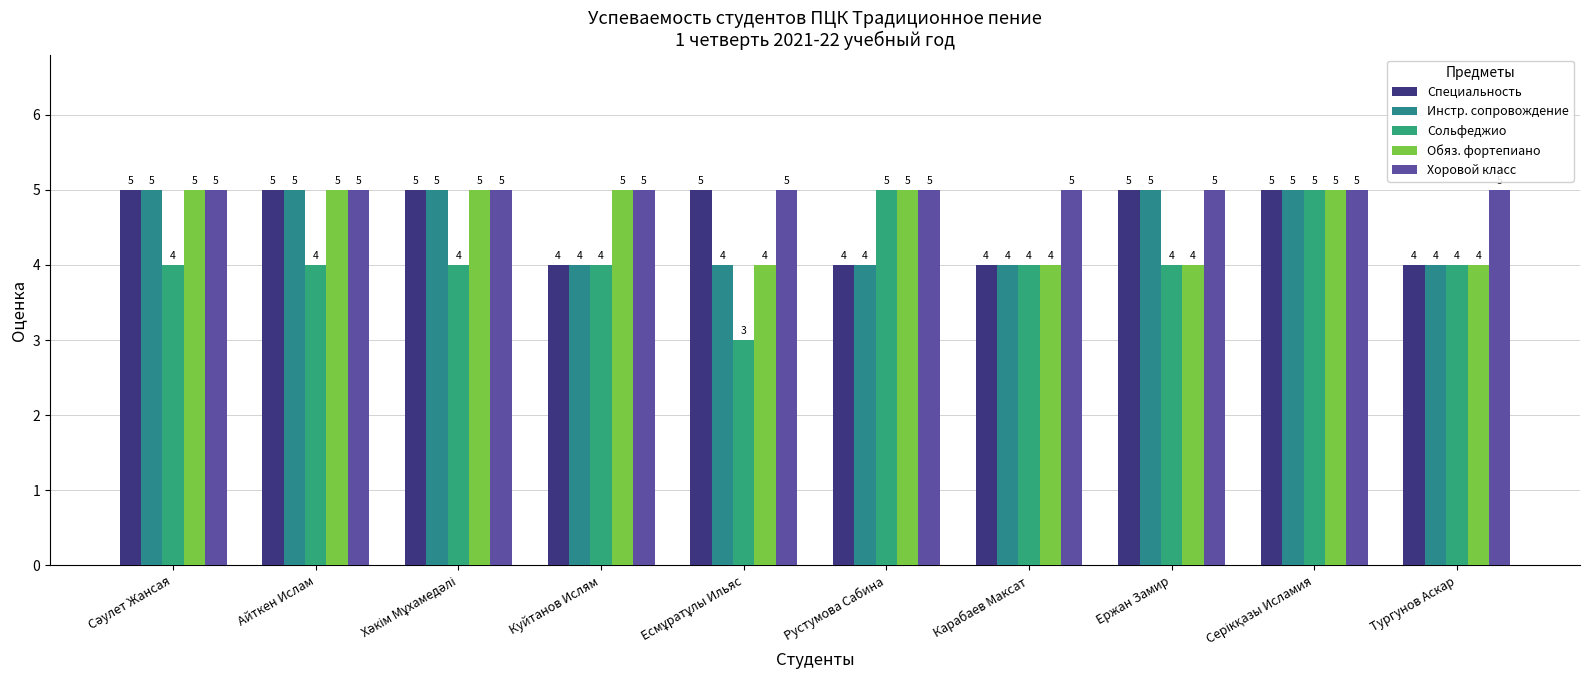

Reading right to left, transcribe all the data shown in this chart.

Специальность: 4	5	5	4	4	5	4	5	5	5
Инстр. сопровождение: 4	5	5	4	4	4	4	5	5	5
Сольфеджио: 4	5	4	4	5	3	4	4	4	4
Обяз. фортепиано: 4	5	4	4	5	4	5	5	5	5
Хоровой класс: 5	5	5	5	5	5	5	5	5	5